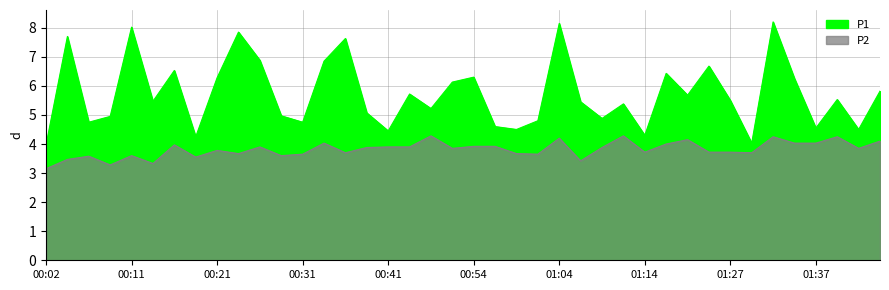

At how many categories does at least one series exceed 5?

25